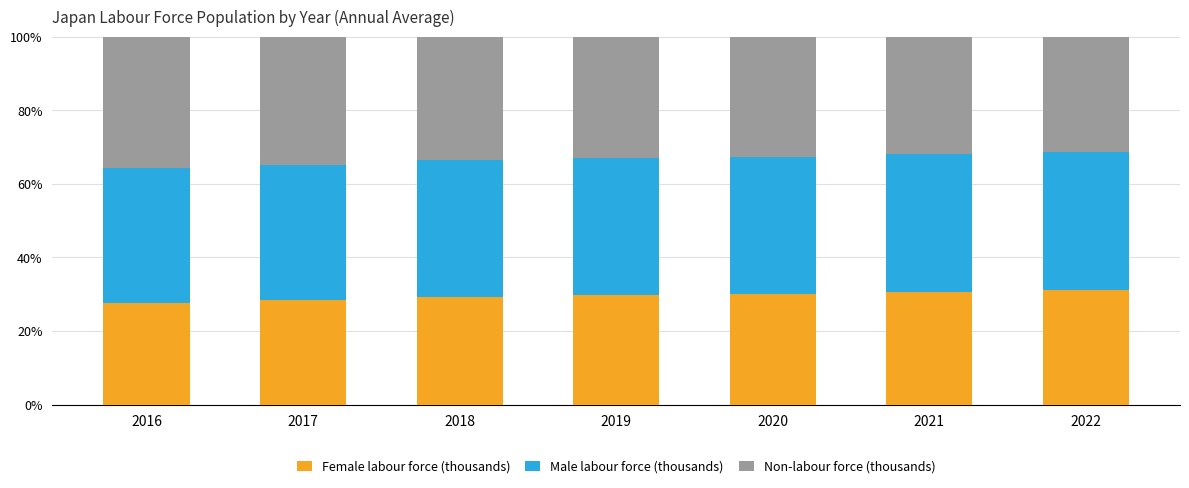

How many bars are there in total?

7